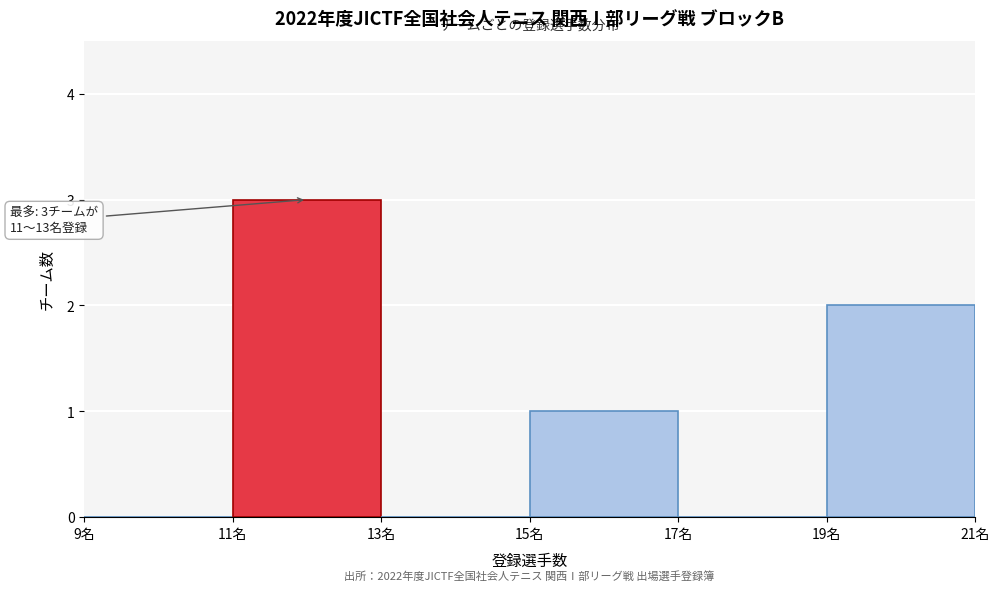

Which range on the x-axis has the tallest bar?

11 to 13